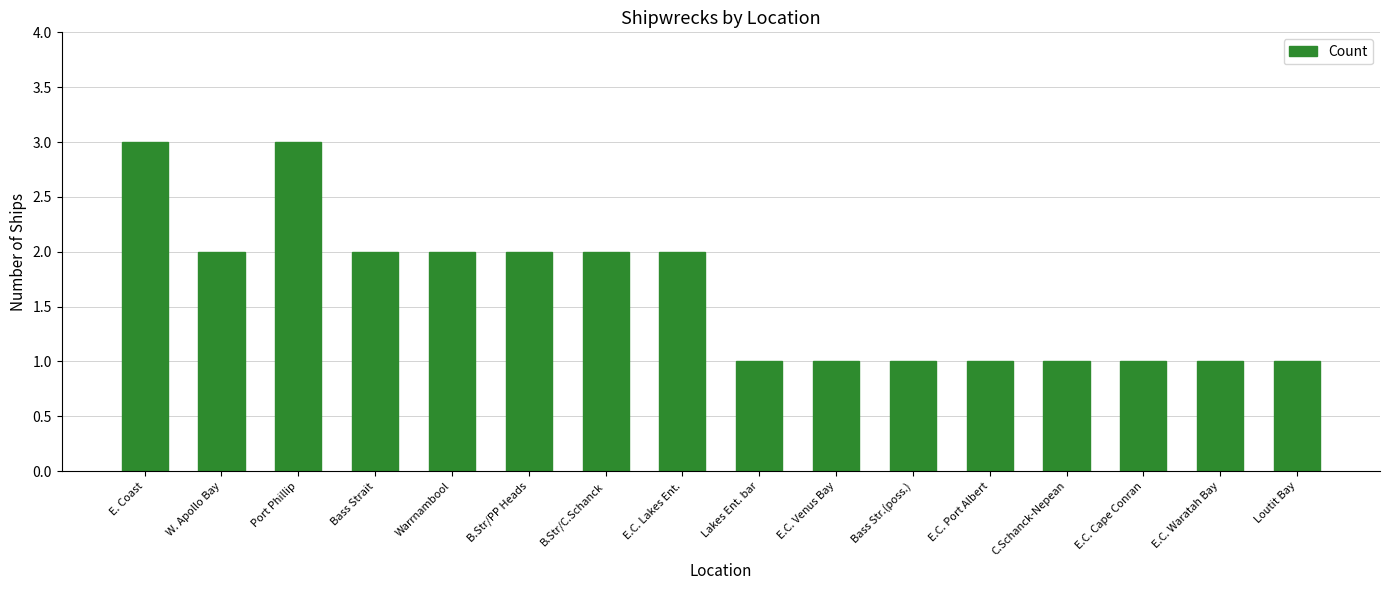

What is the approximate value at E.C. Port Albert?

1